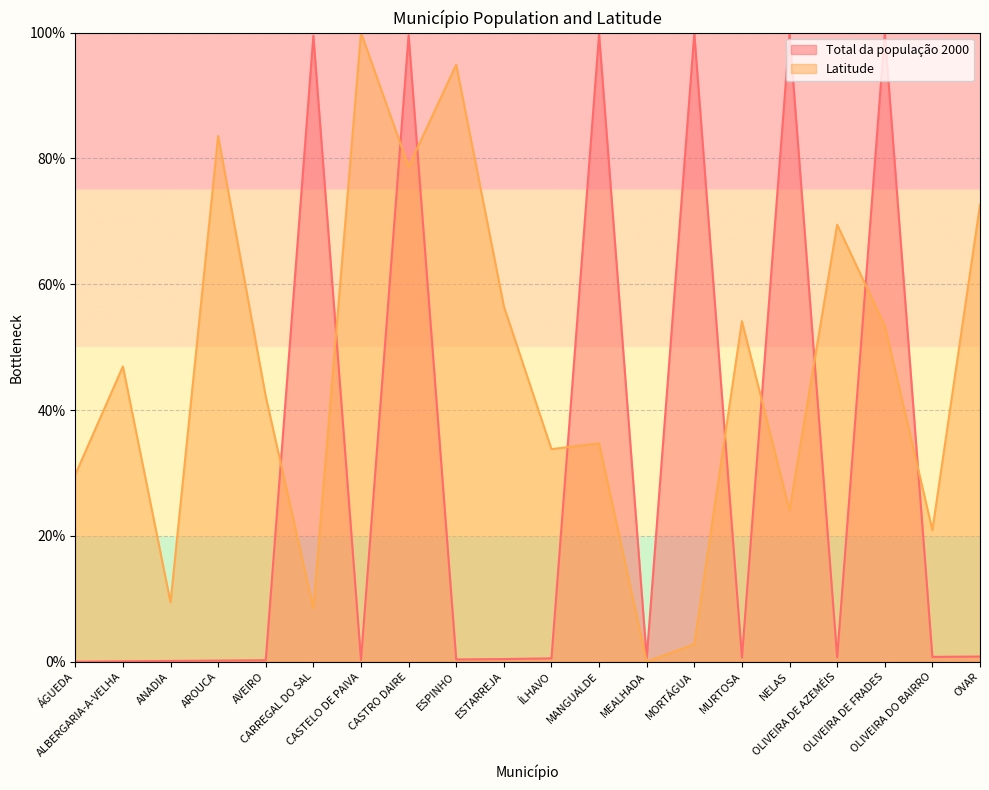

Between ESPINHO and MORTÁGUA, which is larger?

MORTÁGUA